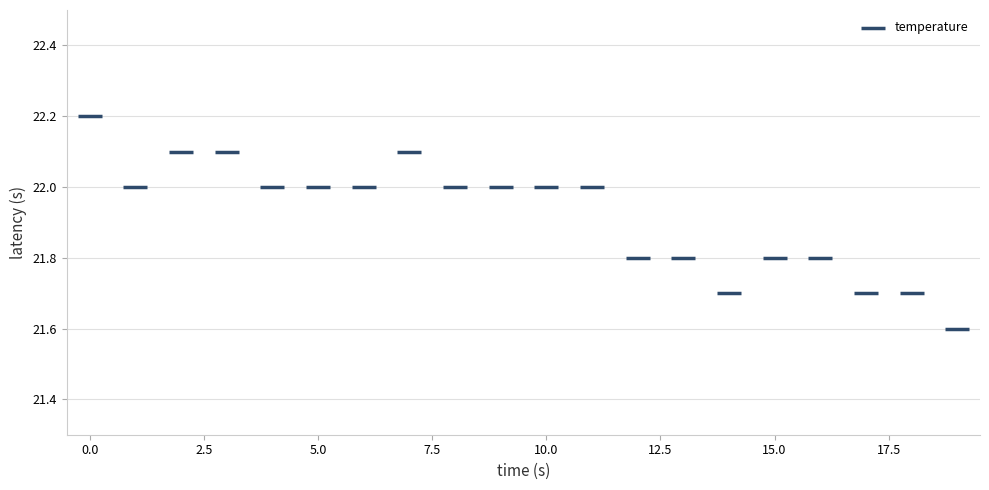

What is the range of Y values (max minus min)?

0.6